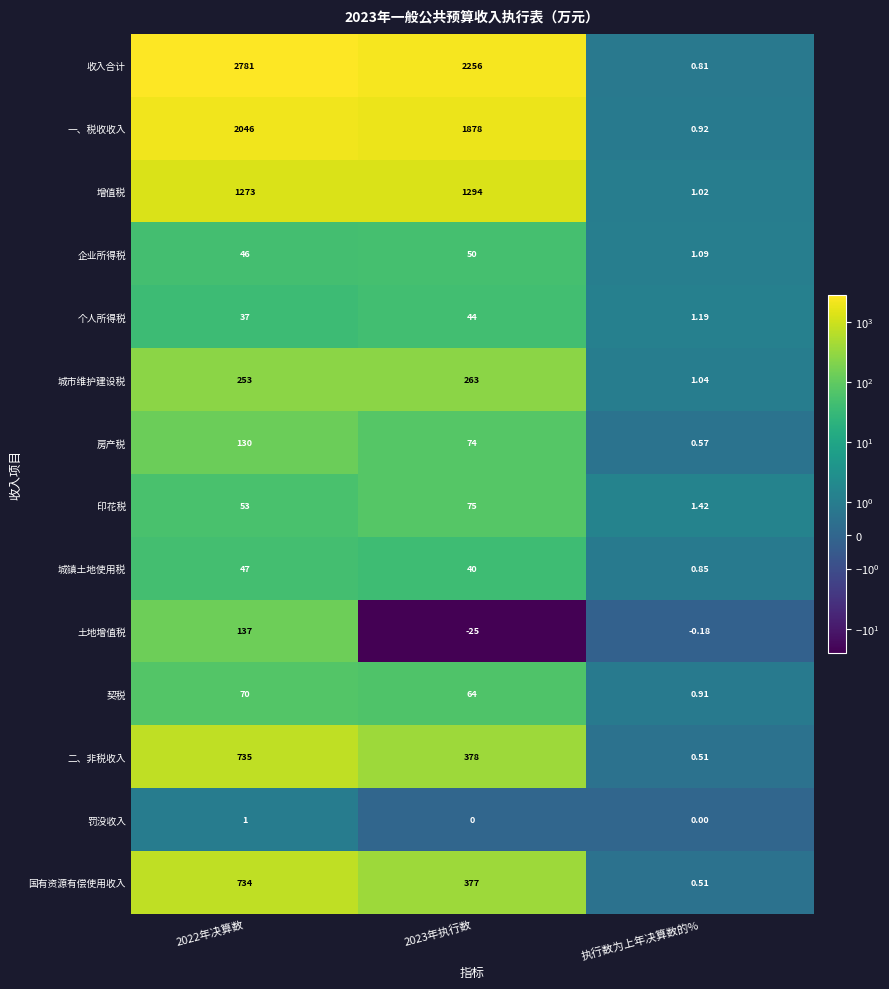

At how many categories does at least one series exceed 864?

2